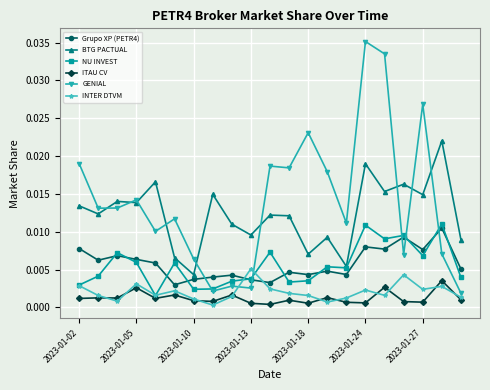

How many BTG PACTUAL values are between 0 and 1?

21